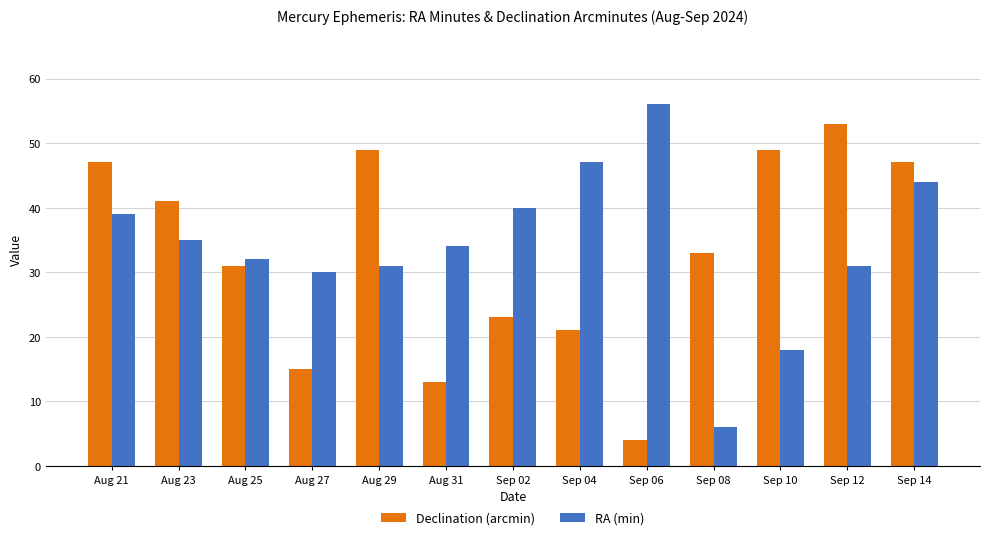

What is the difference between the Declination (arcmin) values at Sep 02 and Aug 21?

24